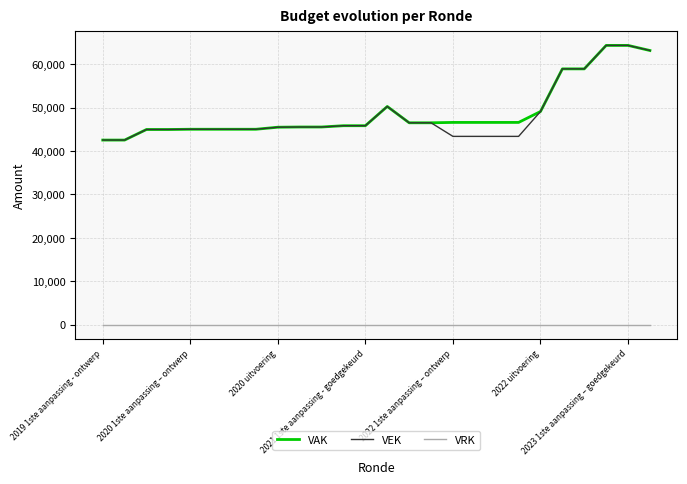

What is the sum of all VEK values?

1258773